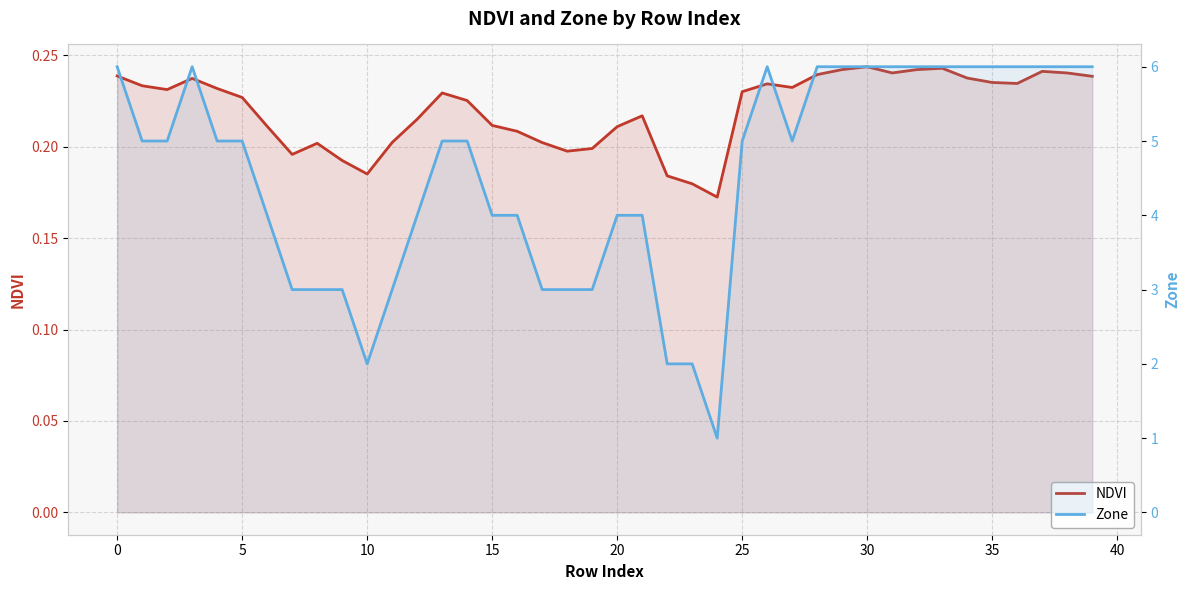

True or false: Zone and NDVI intersect in this chart.

False